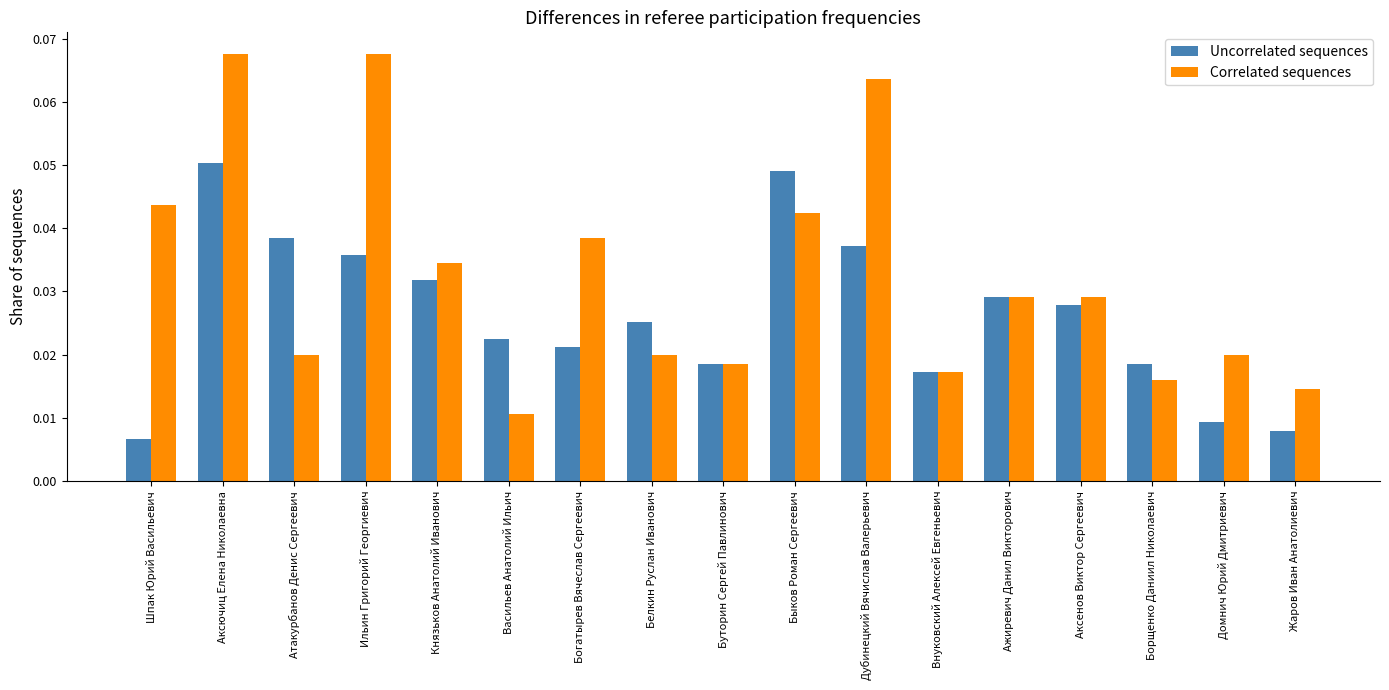

Which series has the largest total across all categories?

Correlated sequences